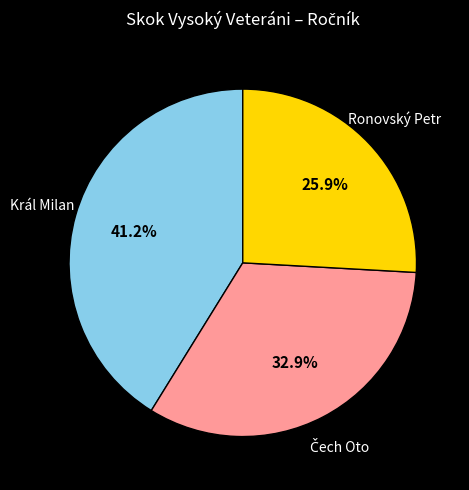

What percentage do Král Milan and Ronovský Petr together represent?

67.1%